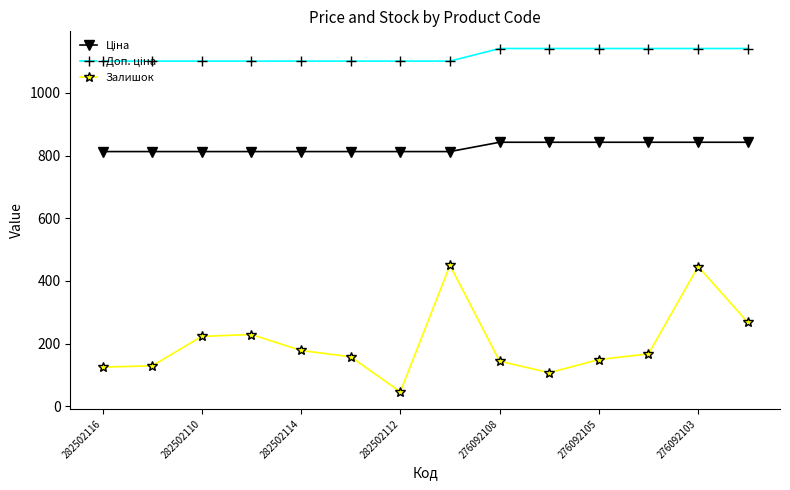

What is the value of the Залишок point at the 3rd from the left?

223.0